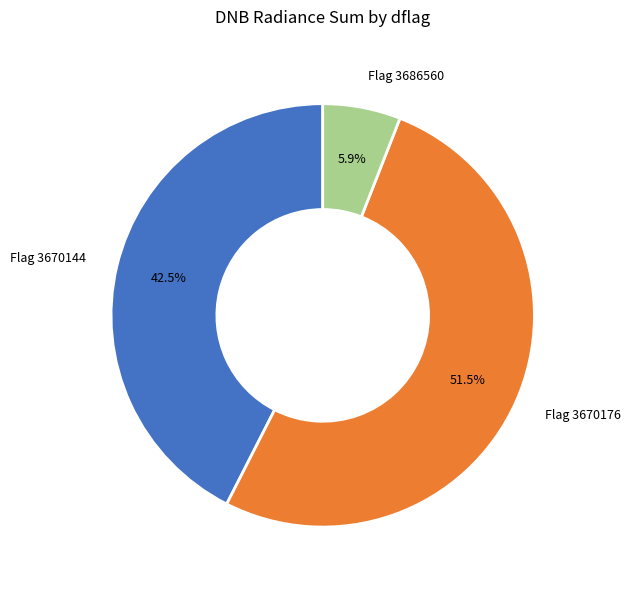

Does Flag 3670176 account for over 50% of the chart?

Yes